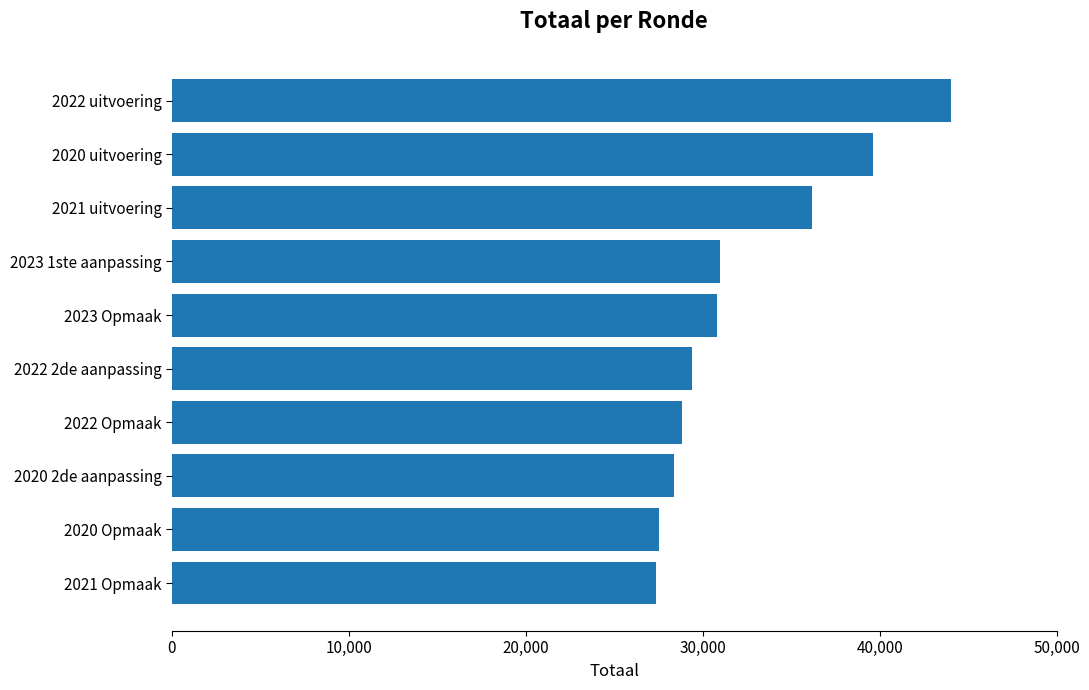

How many values are below 30817?

5